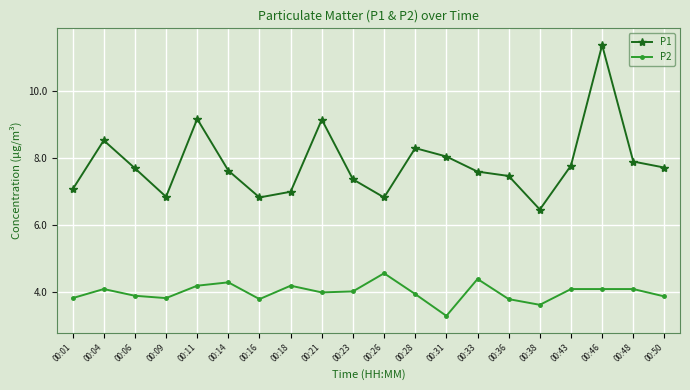

At how many categories does at least one series exceed 9?

3